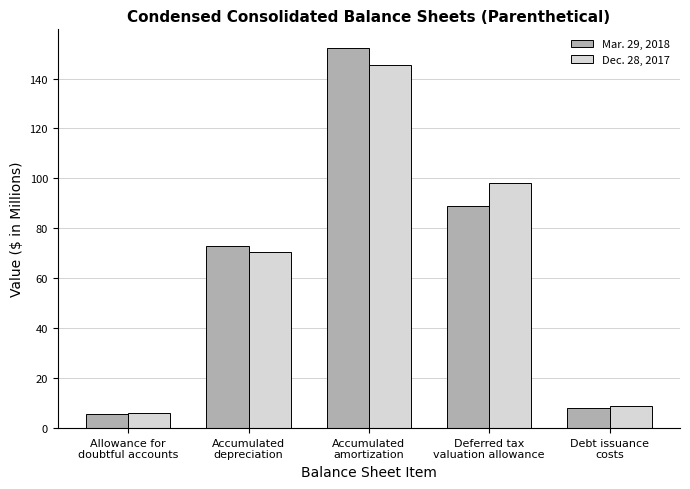

Which series has the widest spread of values?

Mar. 29, 2018